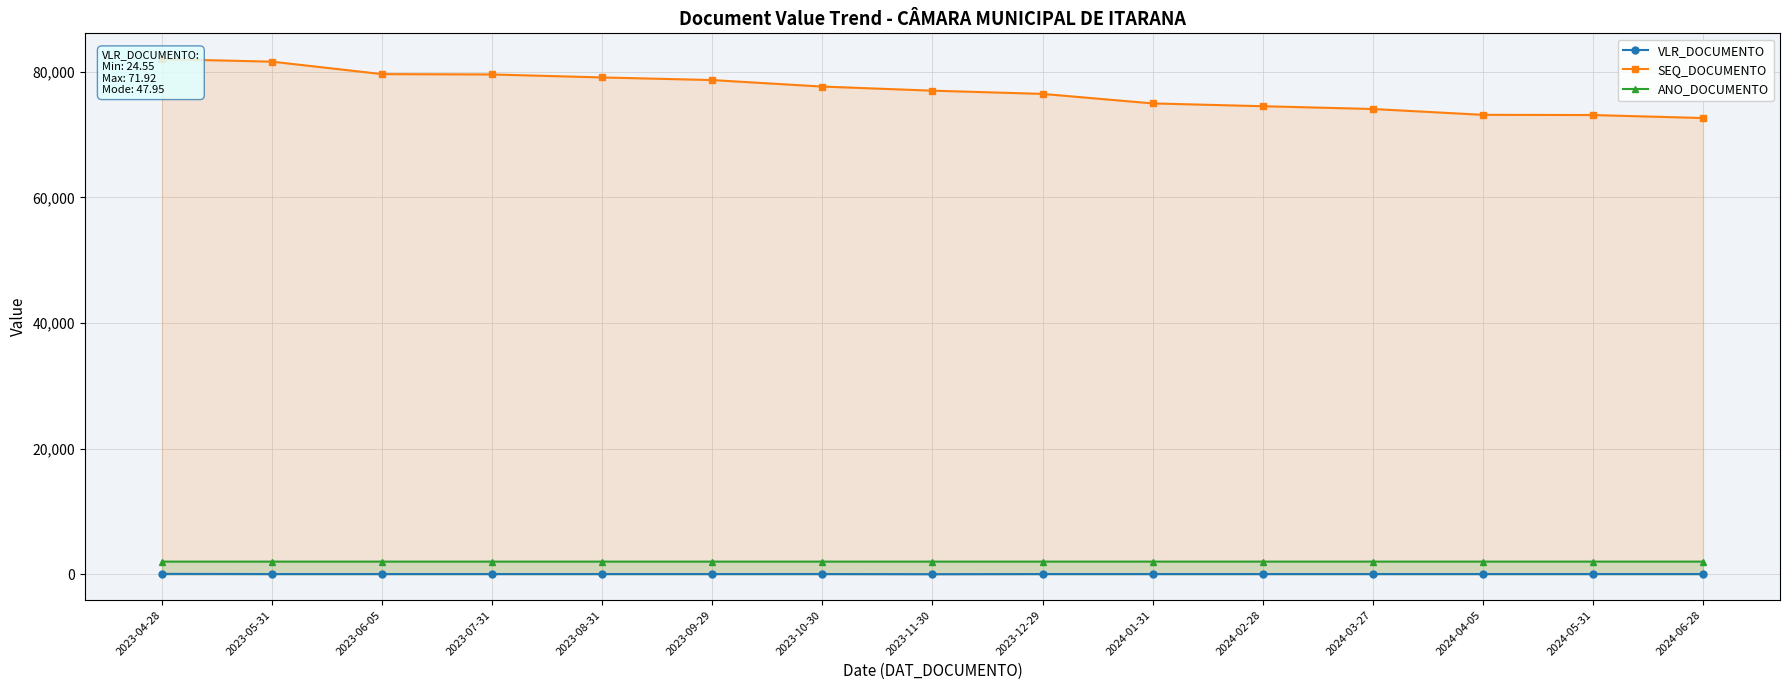

True or false: SEQ_DOCUMENTO and ANO_DOCUMENTO intersect in this chart.

False